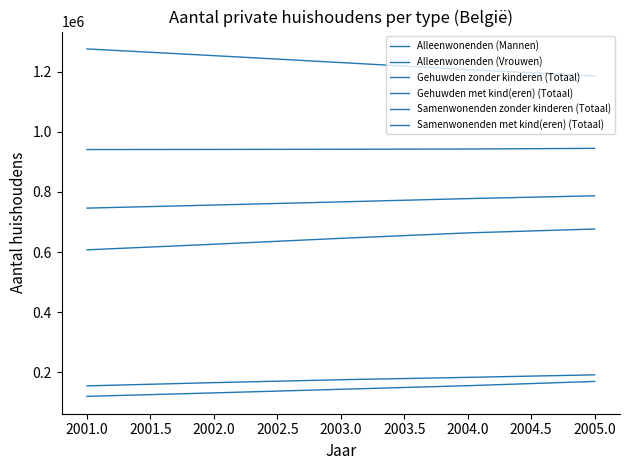

Does the chart have visible grid lines?

No